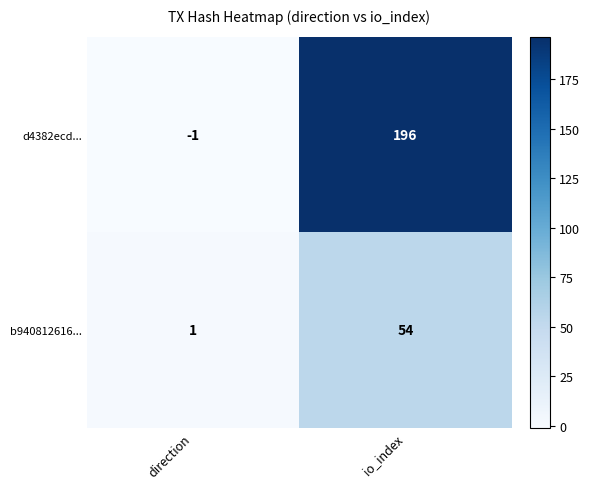

Rank the series at io_index from highest to lowest value.

d4382ecd..., b940812616...